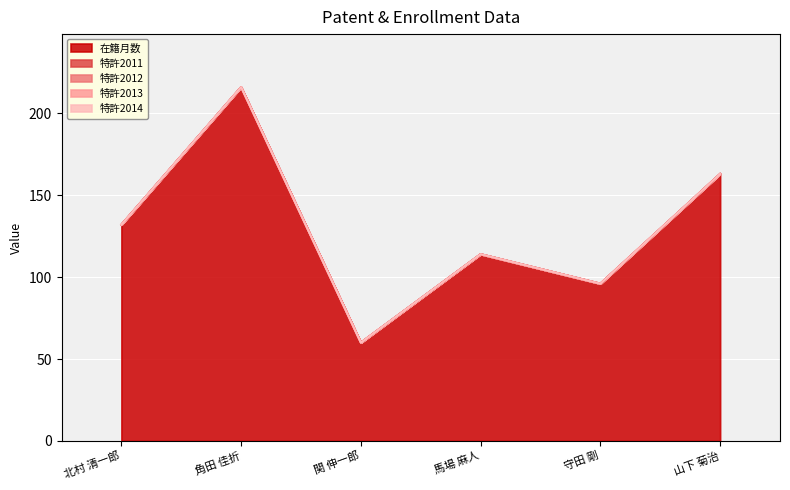

Reading left to right, transcribe all the data shown in this chart.

在籍月数: 北村 清一郎=132	角田 佳折=216	関 伸一郎=60	馬場 麻人=114	守田 剛=96	山下 菊治=163
特許2011: 北村 清一郎=0	角田 佳折=0	関 伸一郎=0	馬場 麻人=0	守田 剛=0	山下 菊治=0
特許2012: 北村 清一郎=0	角田 佳折=0	関 伸一郎=0	馬場 麻人=0	守田 剛=0	山下 菊治=0
特許2013: 北村 清一郎=0	角田 佳折=0	関 伸一郎=0	馬場 麻人=0	守田 剛=0	山下 菊治=0
特許2014: 北村 清一郎=0	角田 佳折=0	関 伸一郎=0	馬場 麻人=0	守田 剛=0	山下 菊治=0